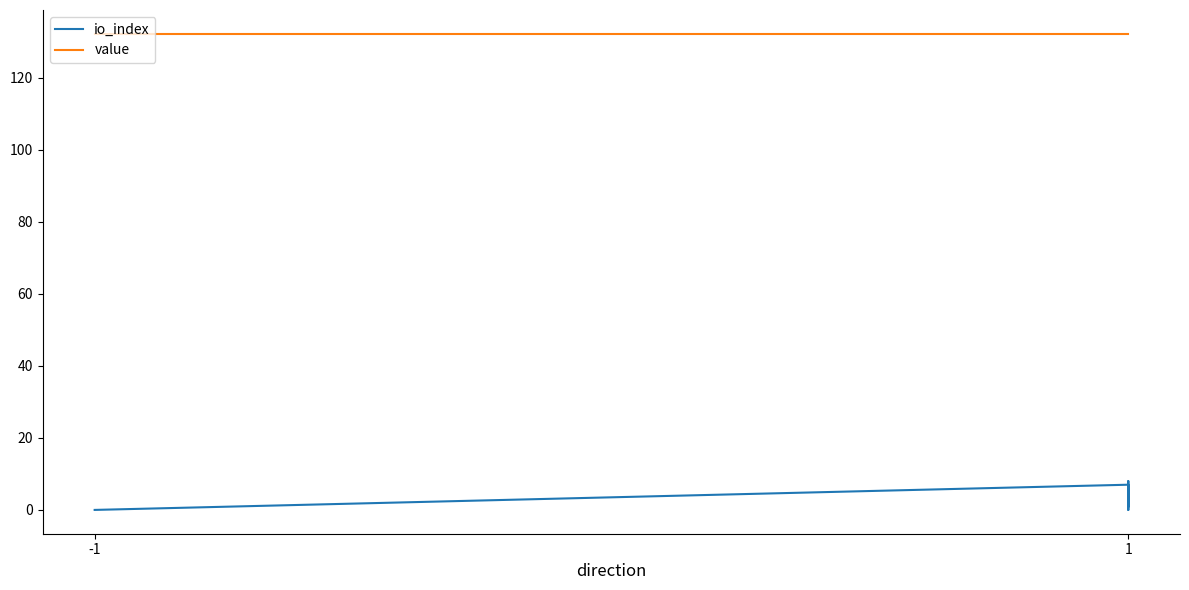

True or false: io_index and value intersect in this chart.

False